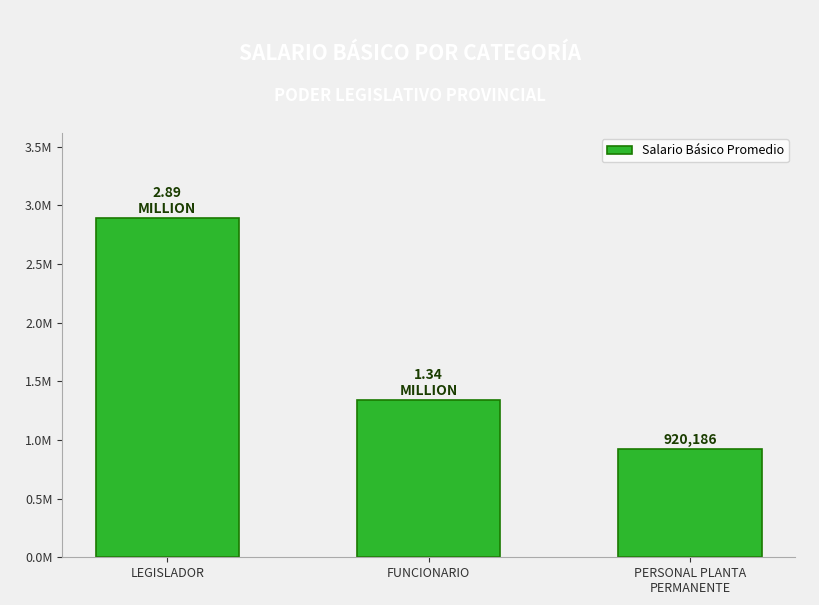

Where is the data nearest to the value 1907282?

FUNCIONARIO